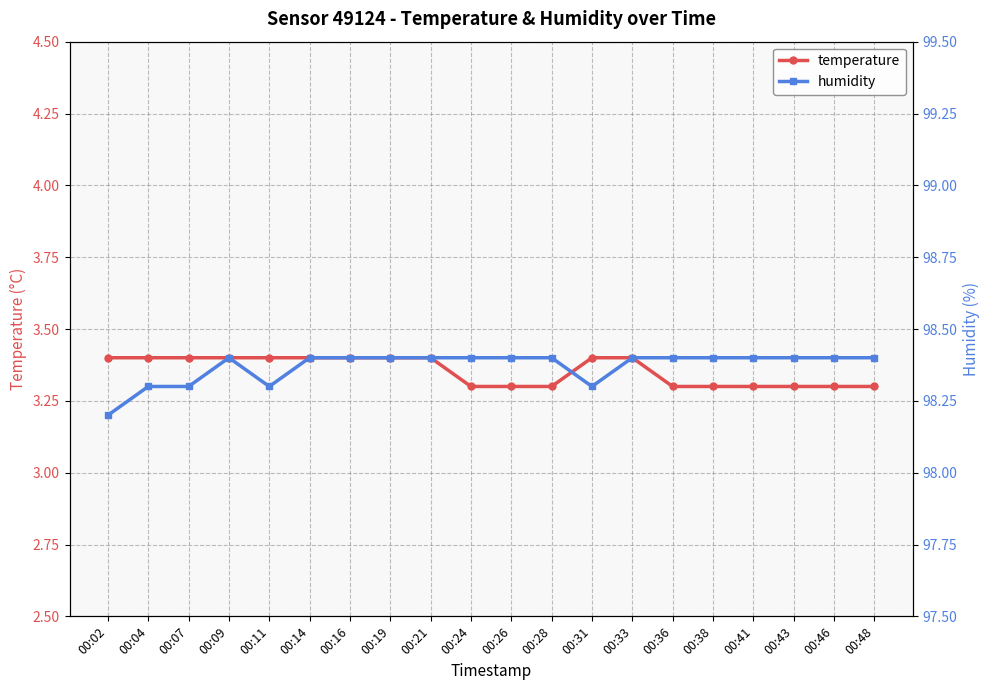

Where is temperature nearest to the value 3?

00:24